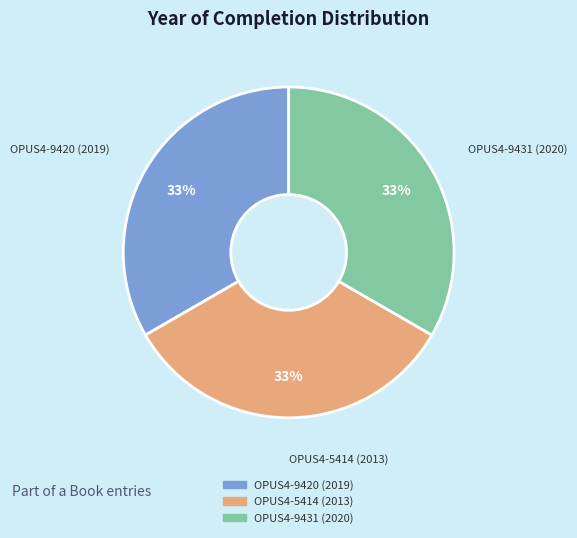

Is there any slice that represents more than half of the pie?

No